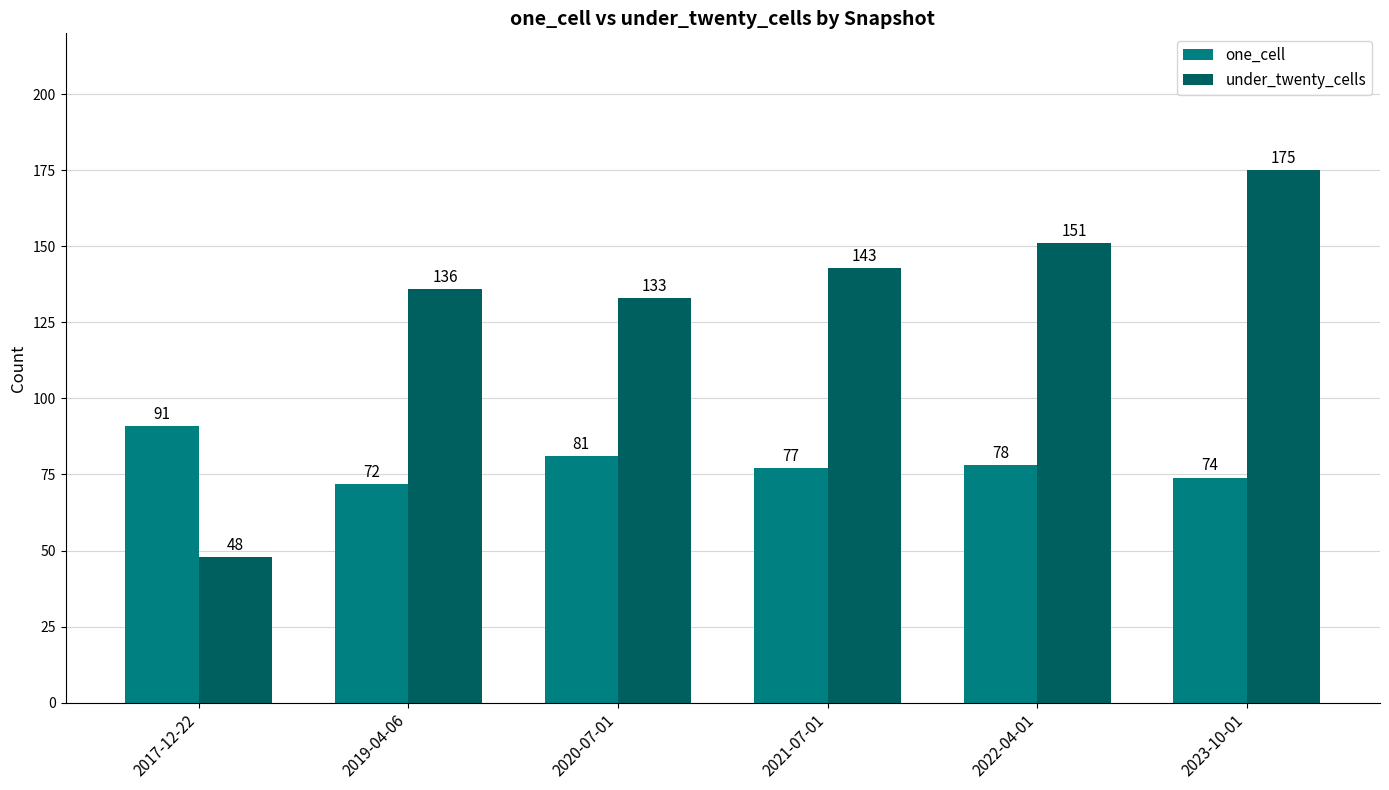

At which category is the sum across all series the highest?

2023-10-01